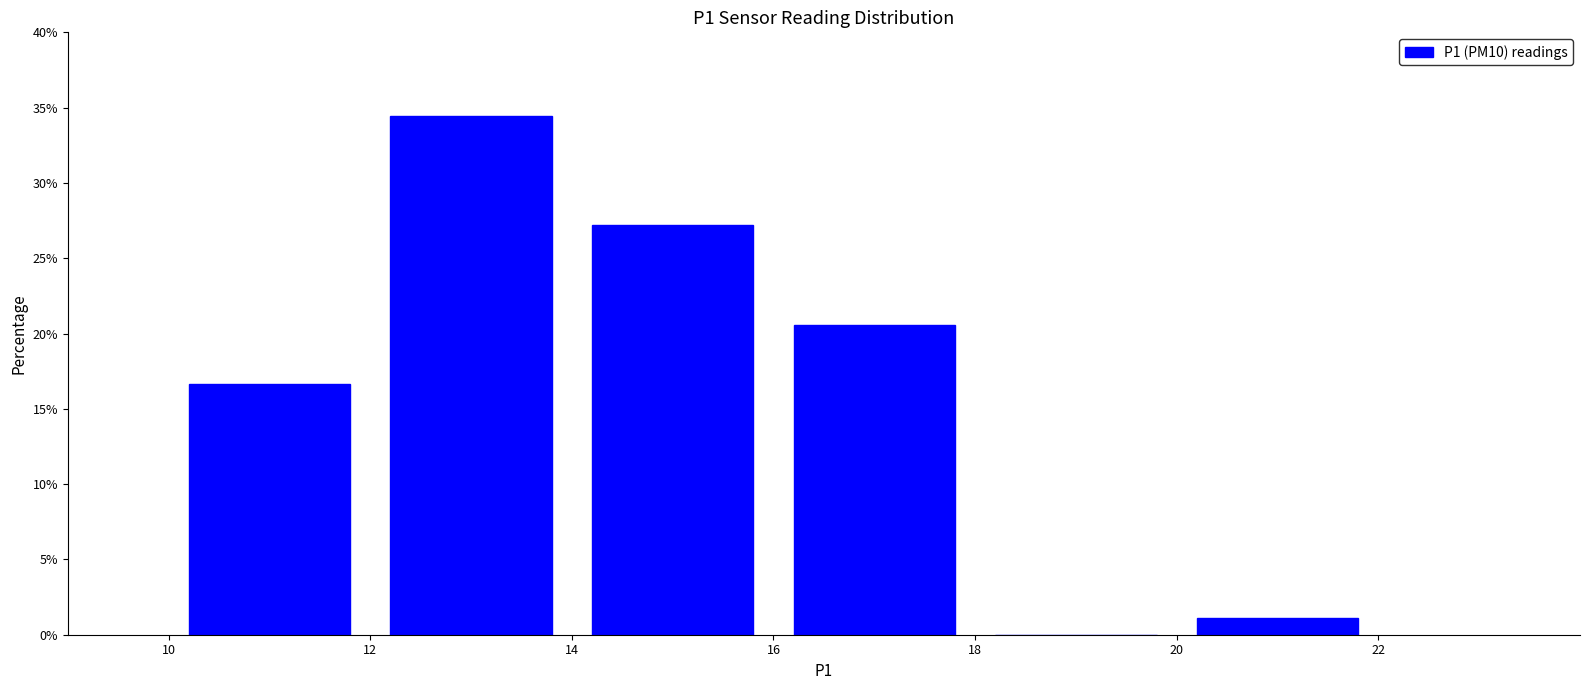

How tall is the bar that spans 14 to 16 on the x-axis? The values are not printed on the chart, so give them approximately, as read against the axis.

27.0